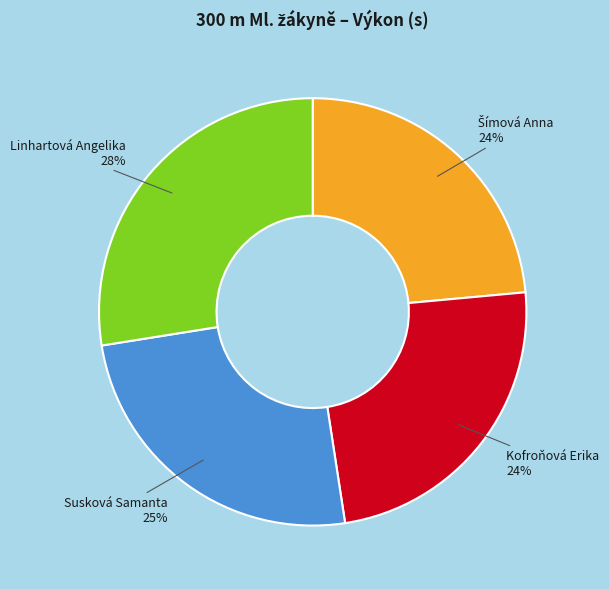

Is there a majority slice in this chart?

No